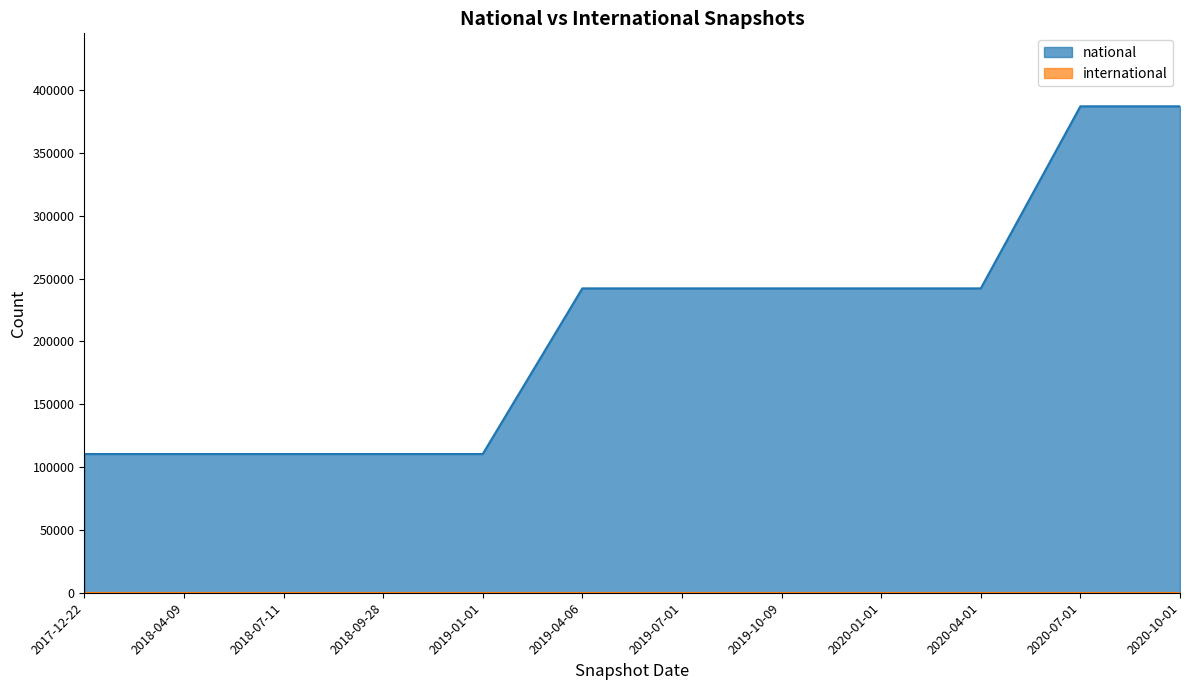

Reading left to right, what are all the values shown in this chart?

2017-12-22=110412	2018-04-09=110412	2018-07-11=110412	2018-09-28=110412	2019-01-01=110412	2019-04-06=242250	2019-07-01=242250	2019-10-09=242250	2020-01-01=242250	2020-04-01=242250	2020-07-01=387167	2020-10-01=387167